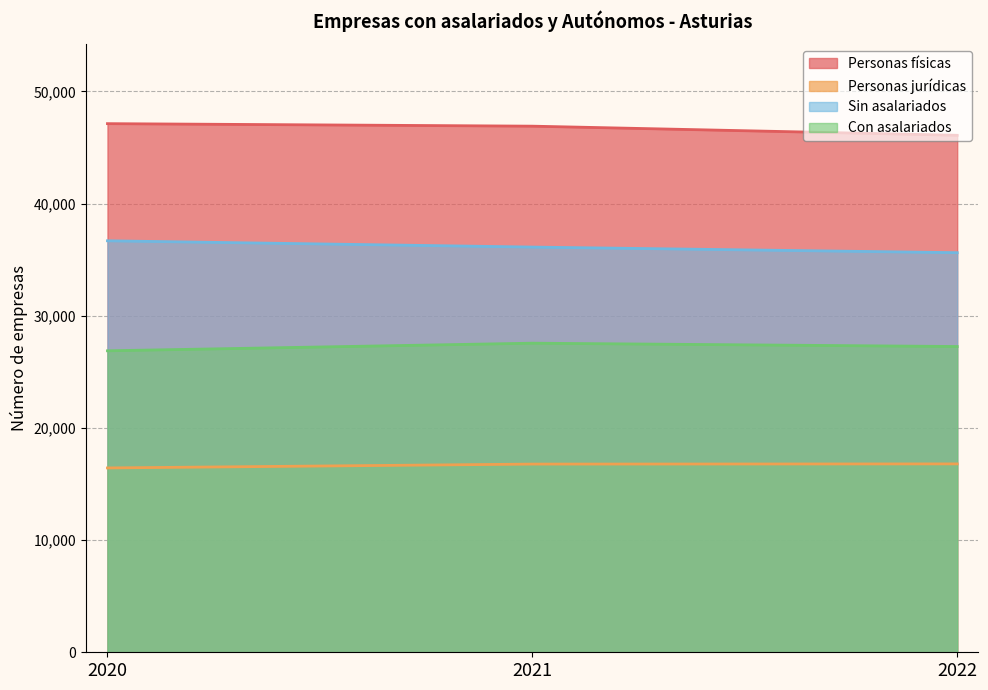

Rank the categories by Con asalariados value from highest to lowest.

2021, 2022, 2020